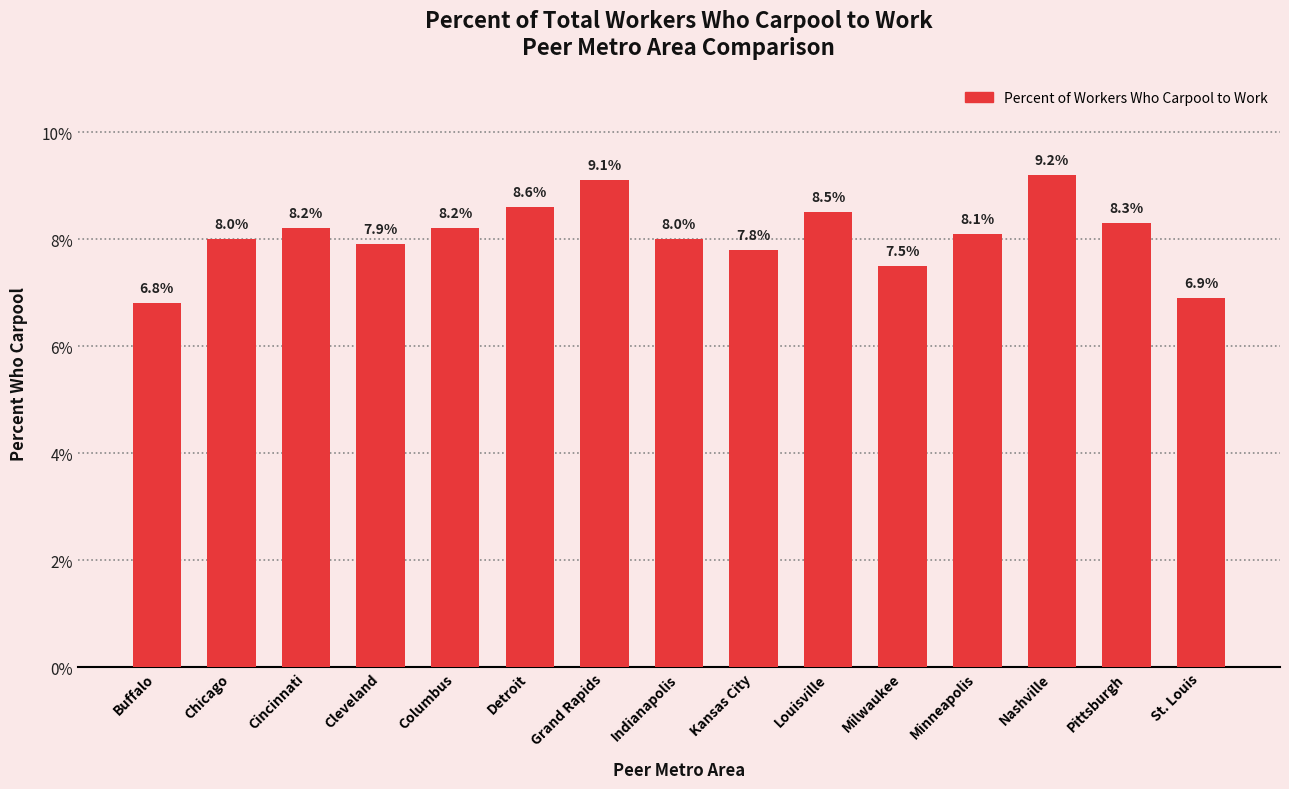

Reading right to left, transcribe all the data shown in this chart.

6.9	8.3	9.2	8.1	7.5	8.5	7.8	8.0	9.1	8.6	8.2	7.9	8.2	8.0	6.8